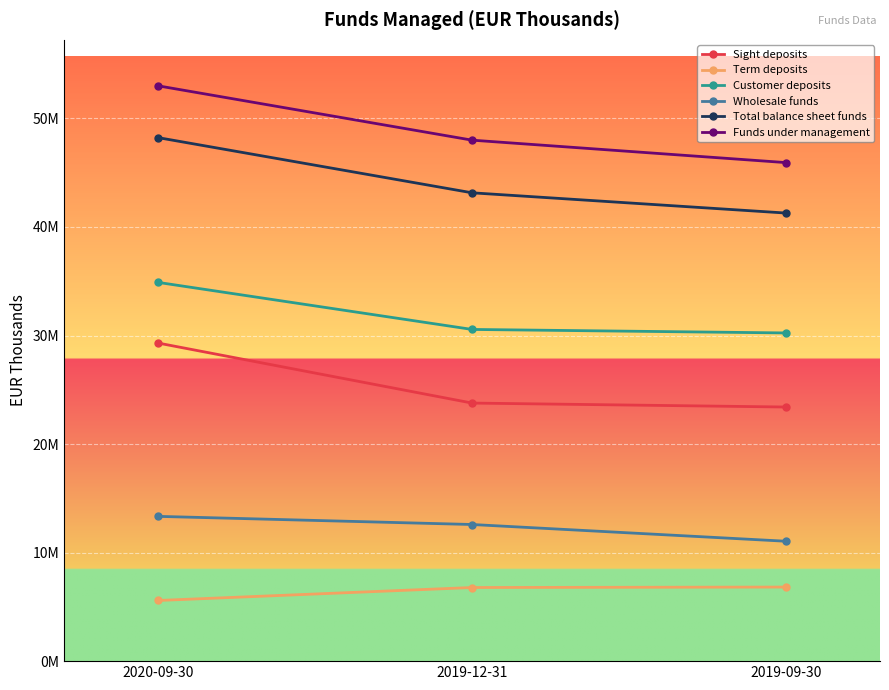

What is the label of the 2nd point from the right?

2019-12-31